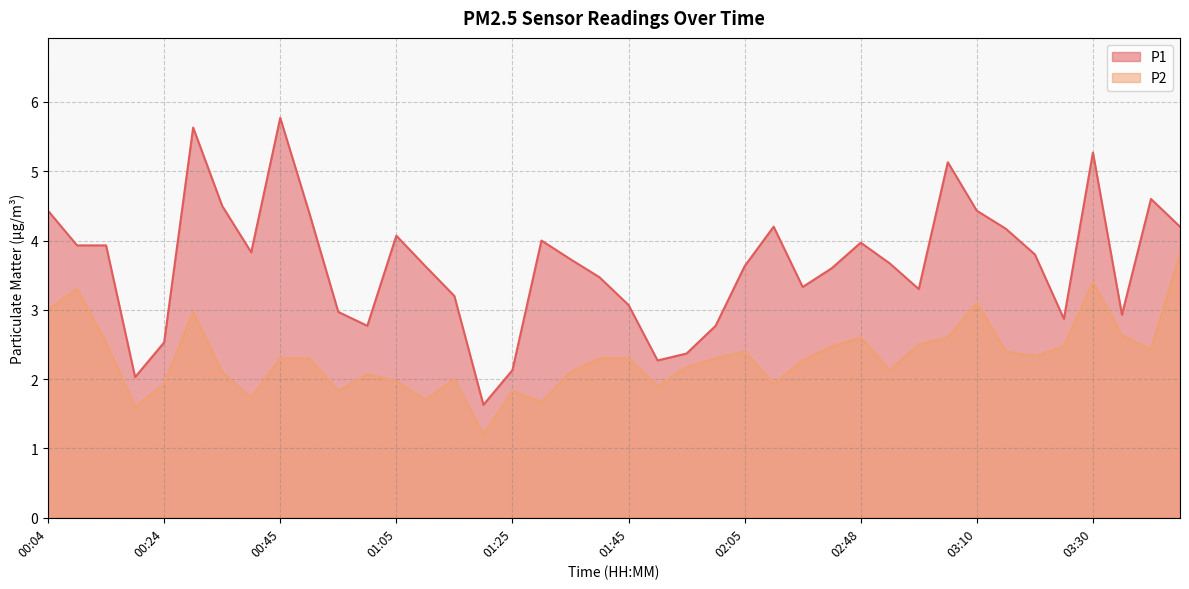

What position from the right is 01:45?

20